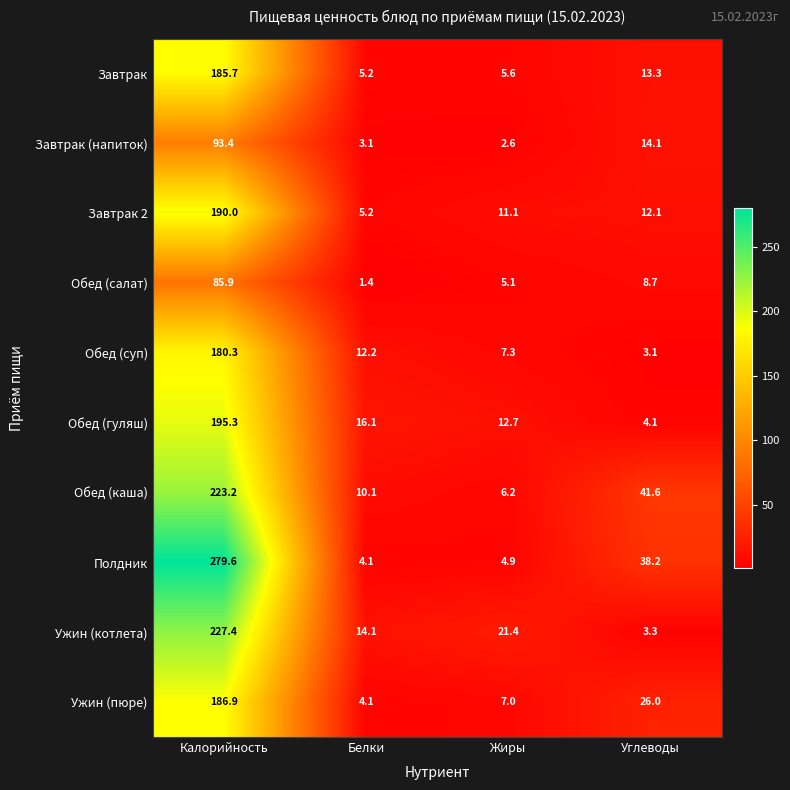

The value of Ужин (пюре) at Белки is 4.1. True or false?

True